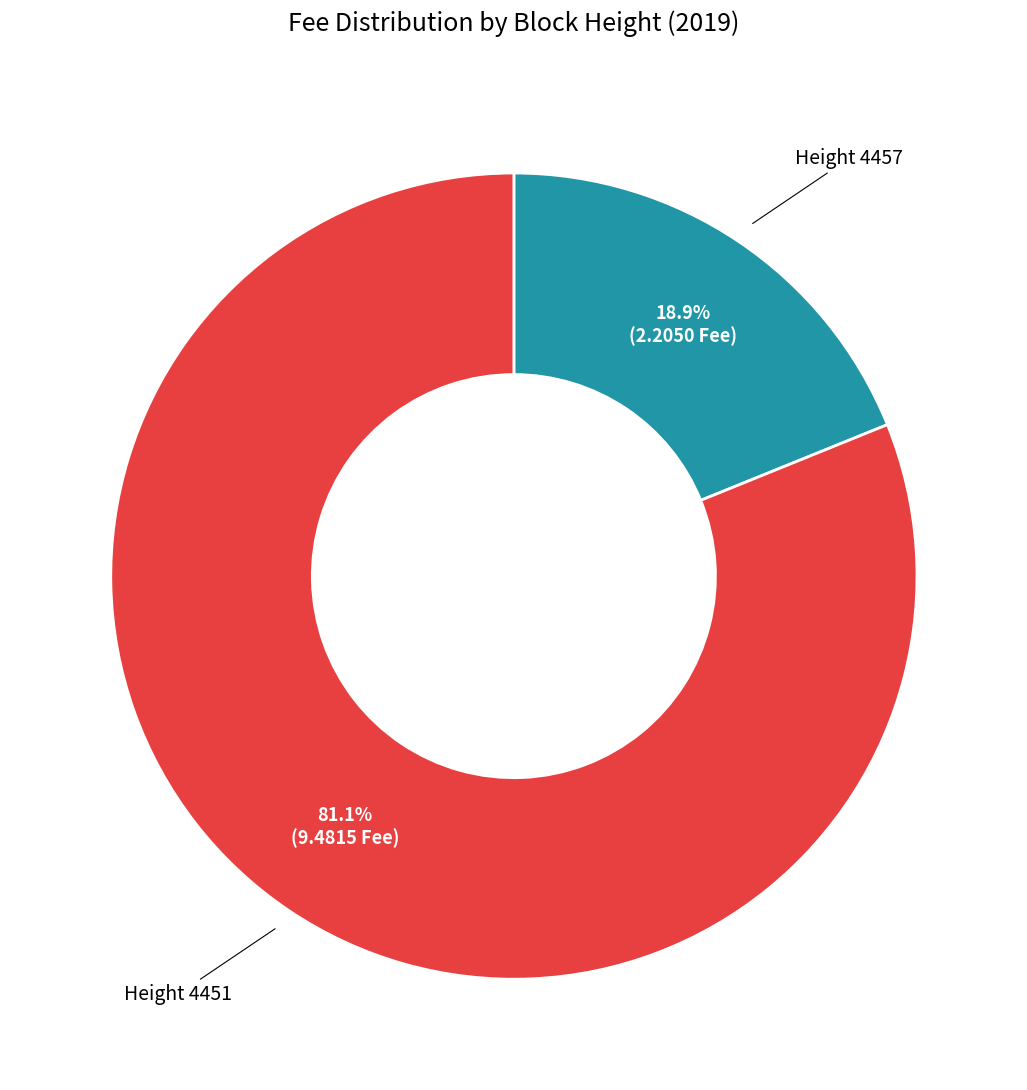

Which has a higher value, Height 4457 or Height 4451?

Height 4451